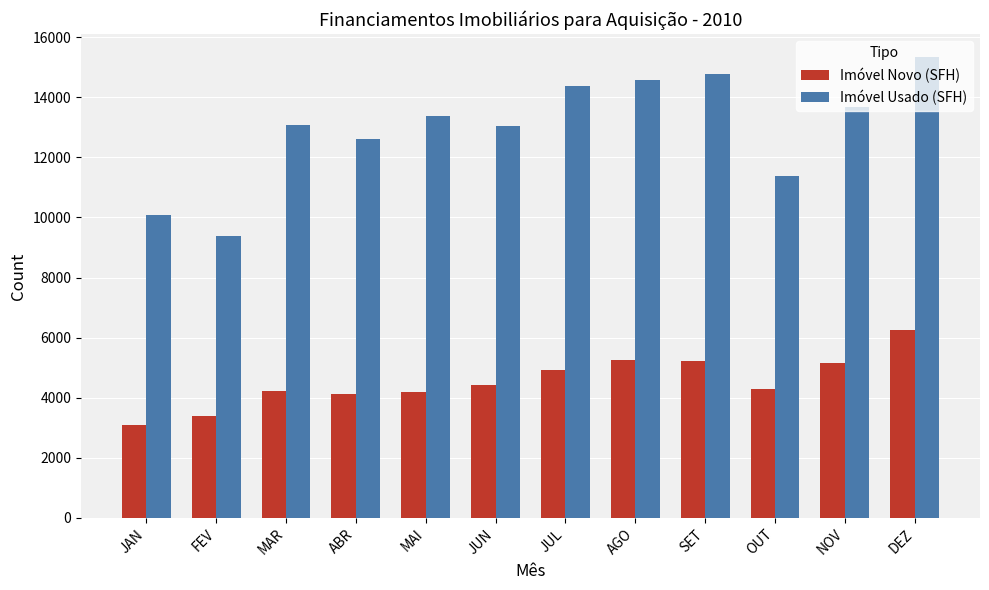

Which series has the largest total across all categories?

Imóvel Usado (SFH)